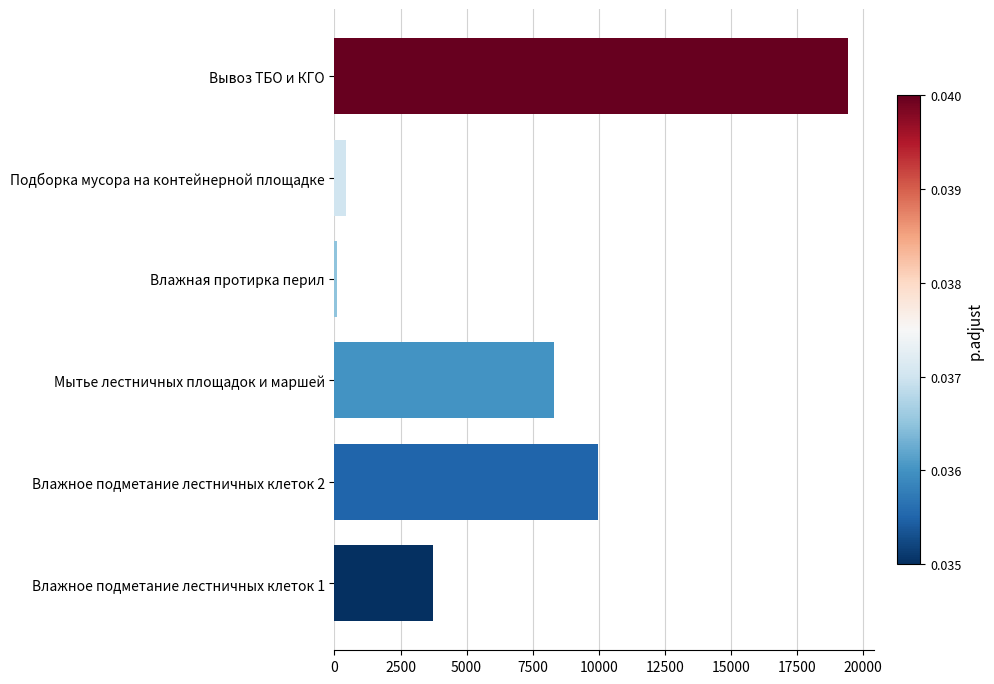

Is it true that the value at Влажное подметание лестничных клеток 1 is 2188.7?

False